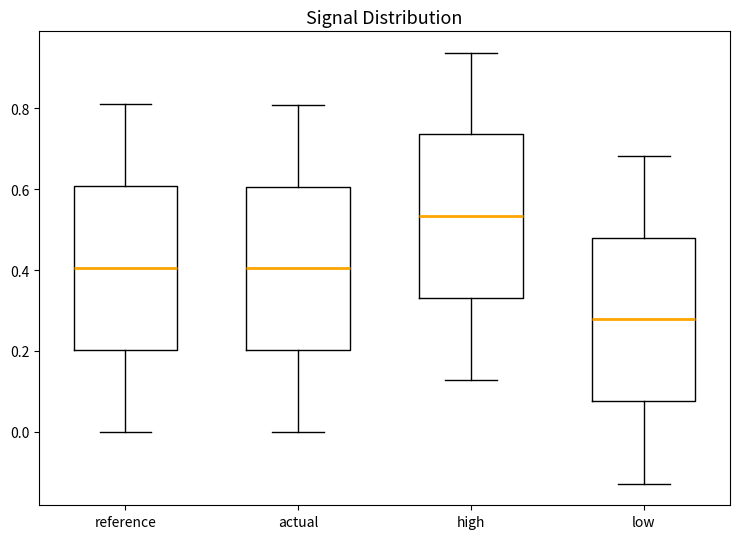

Reading left to right, read every box against the y-axis: the position of its median line, the range the box covers, and the ends of its whiskers. The values are not printed on the chart, so give them approximately, as read against the axis.

reference: median 0.40, box 0.20 to 0.60, whiskers 0.00 to 0.80
actual: median 0.40, box 0.20 to 0.60, whiskers 0.00 to 0.80
high: median 0.54, box 0.34 to 0.74, whiskers 0.12 to 0.94
low: median 0.28, box 0.08 to 0.48, whiskers -0.12 to 0.68